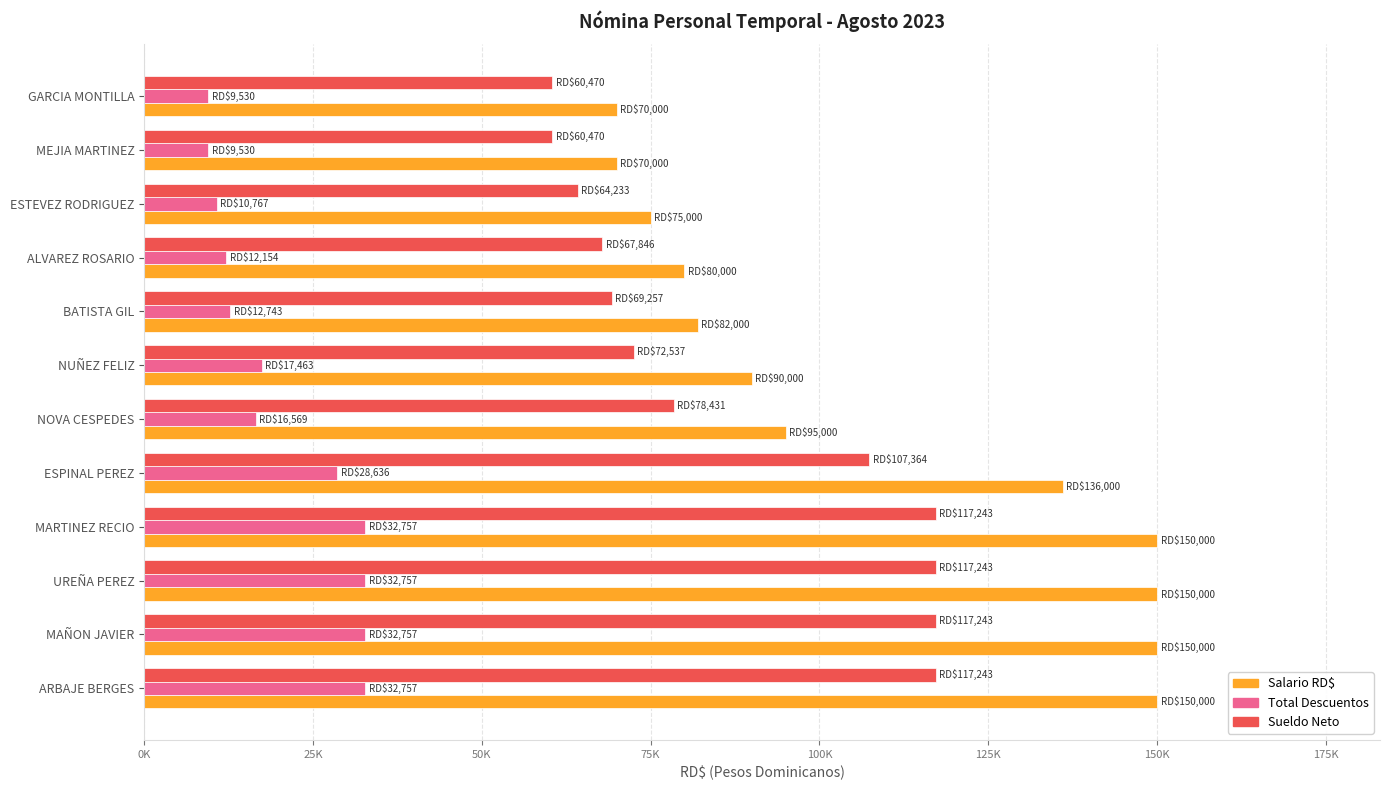

Which series has the widest spread of values?

Salario RD$